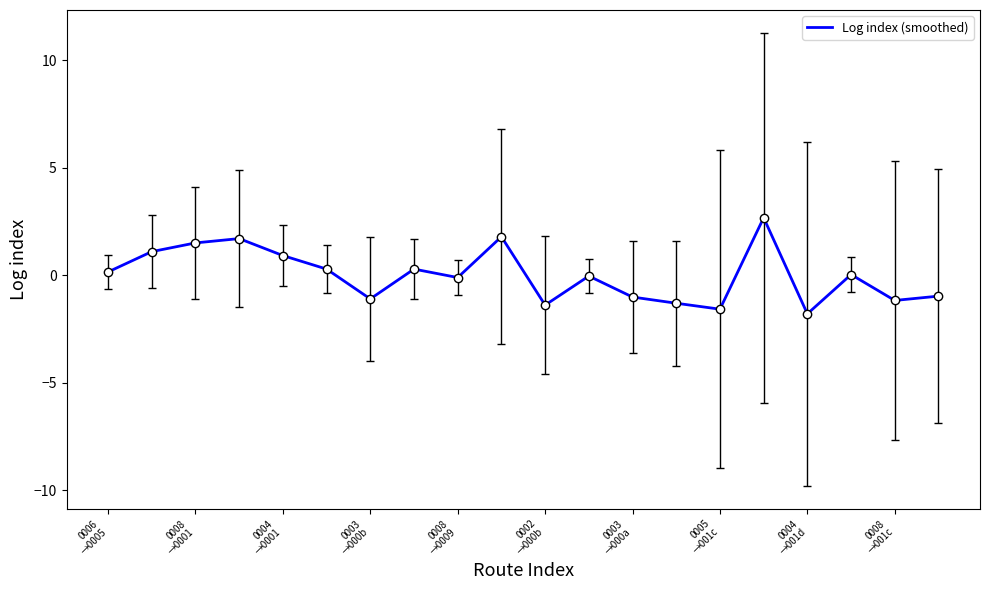

What is the difference between the maximum and minimum values?

4.5